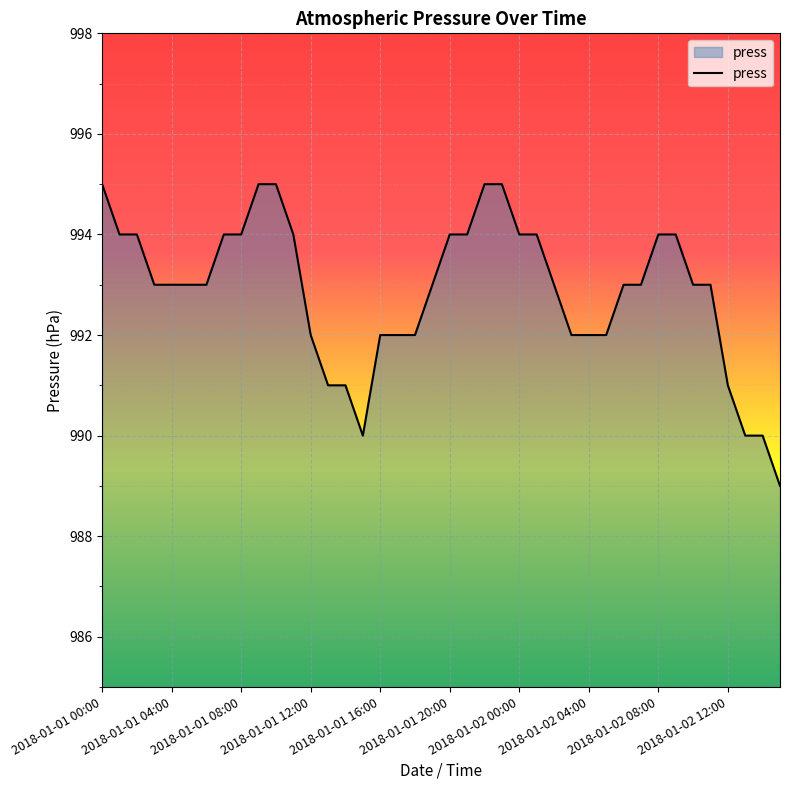

How many lines are shown in the chart?

1